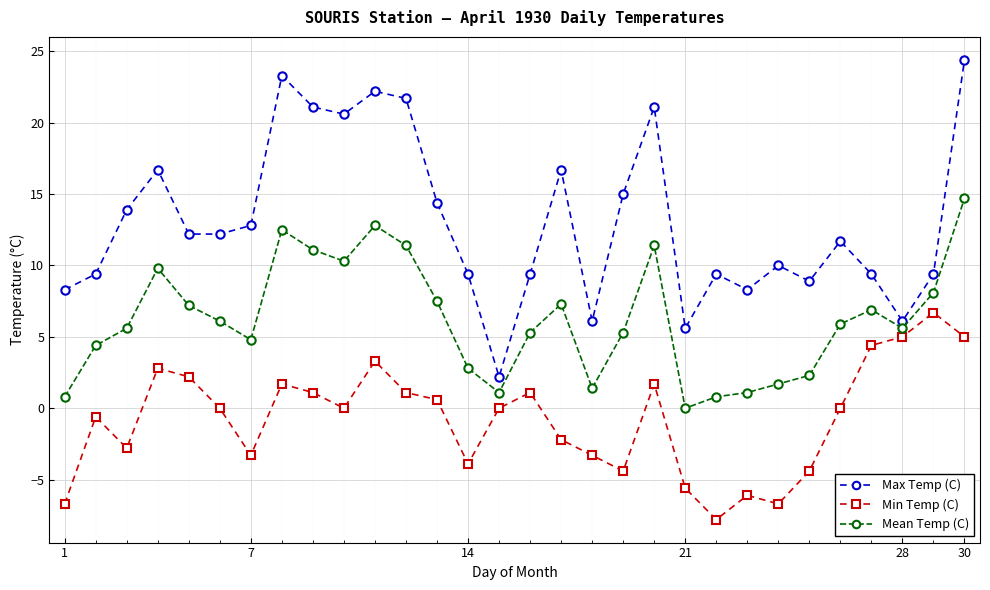

What is the difference between the maximum and minimum values in the Mean Temp (C) series?

14.7